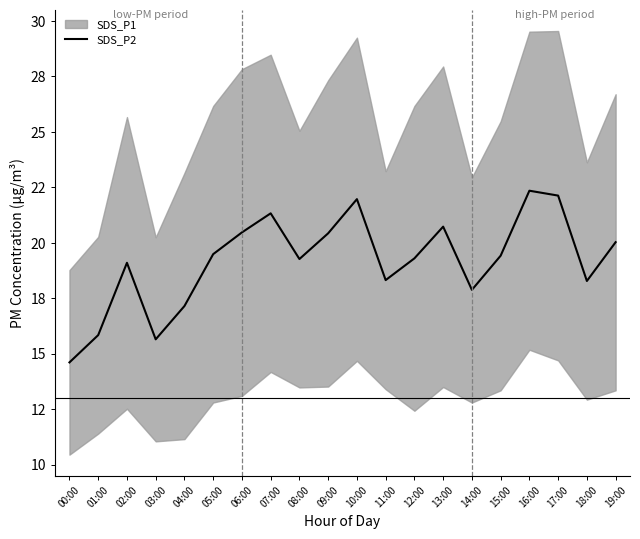

Rank the categories by value from highest to lowest.

16:00, 17:00, 10:00, 07:00, 13:00, 06:00, 09:00, 19:00, 05:00, 15:00, 12:00, 08:00, 02:00, 11:00, 18:00, 14:00, 04:00, 01:00, 03:00, 00:00